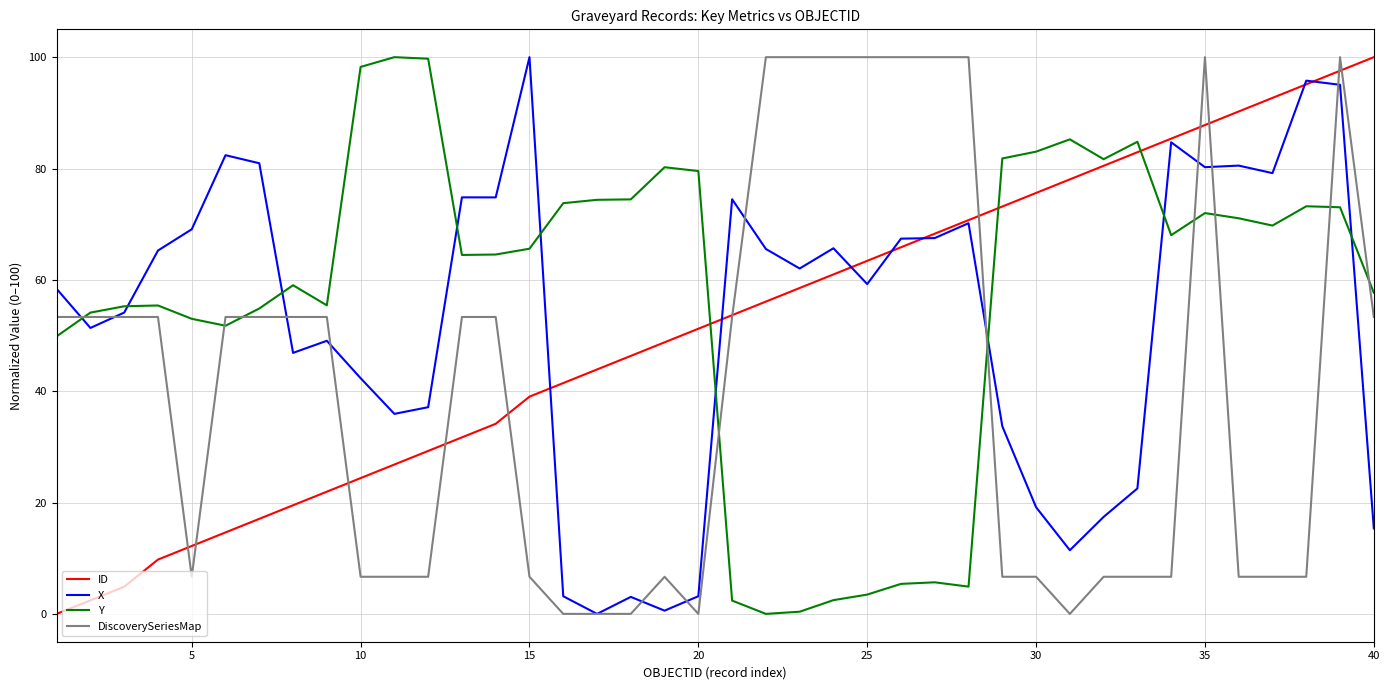

What is the maximum value for DiscoverySeriesMap?

100.0